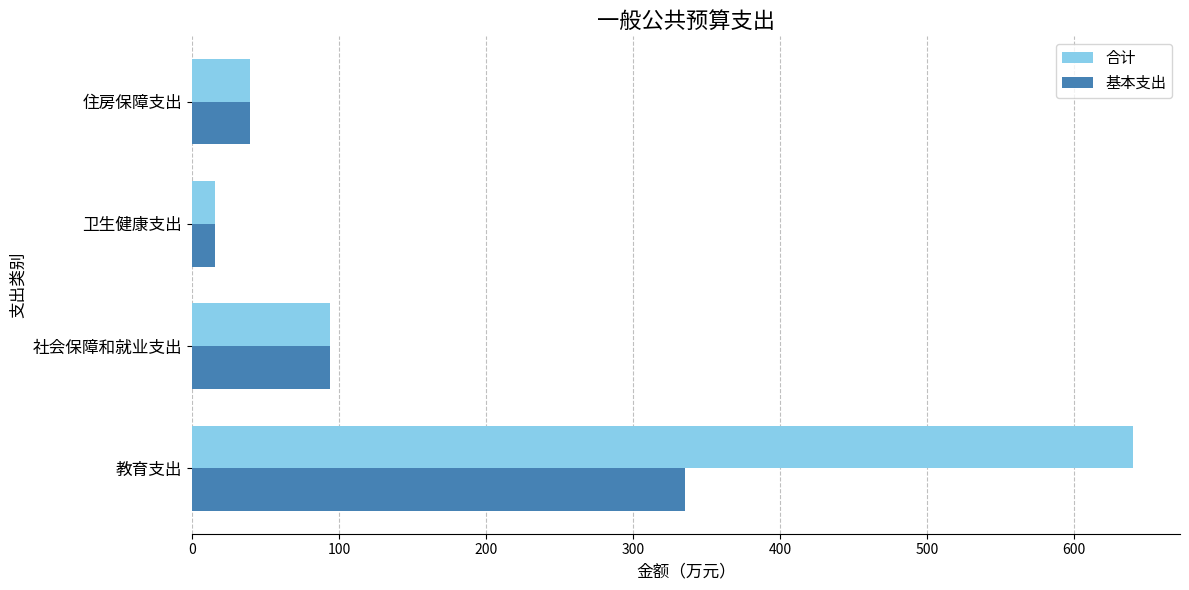

At 教育支出, list the series in order from smallest to largest.

基本支出, 合计